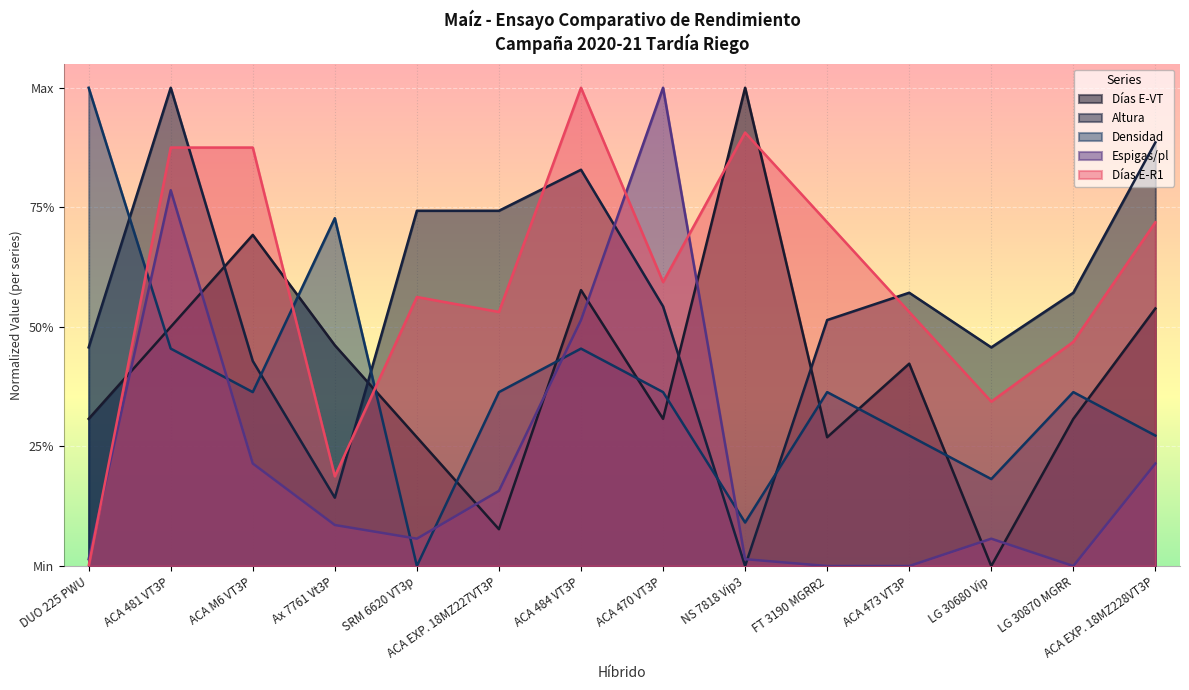

What is the spread (max minus min) of values at LG 30680 Vip?

0.5